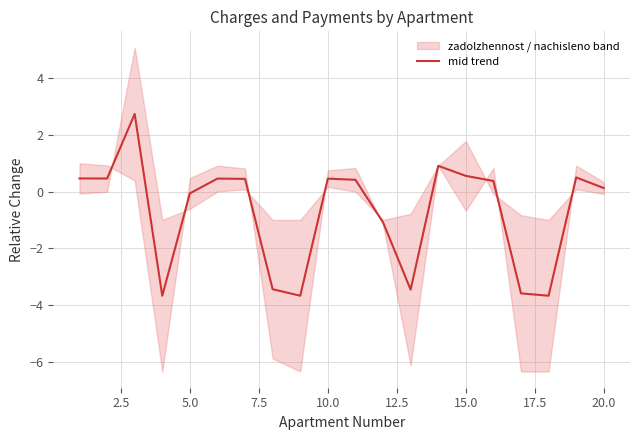

What is the maximum value for mid trend?

2.7